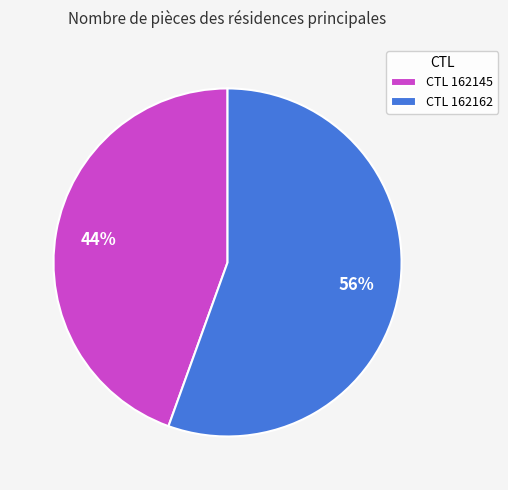

Approximately how many times larger is the value at CTL 162145 compared to CTL 162162?

0.8